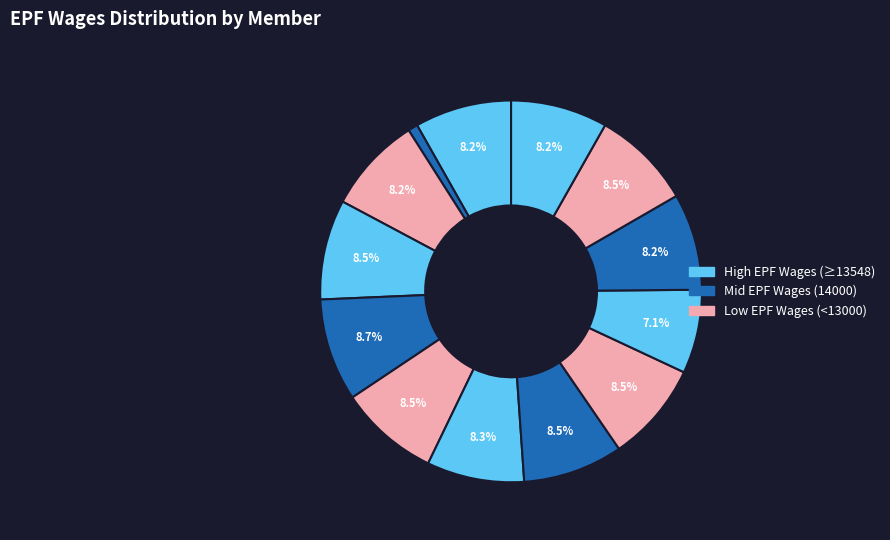

Count the number of slices in the pie.

13